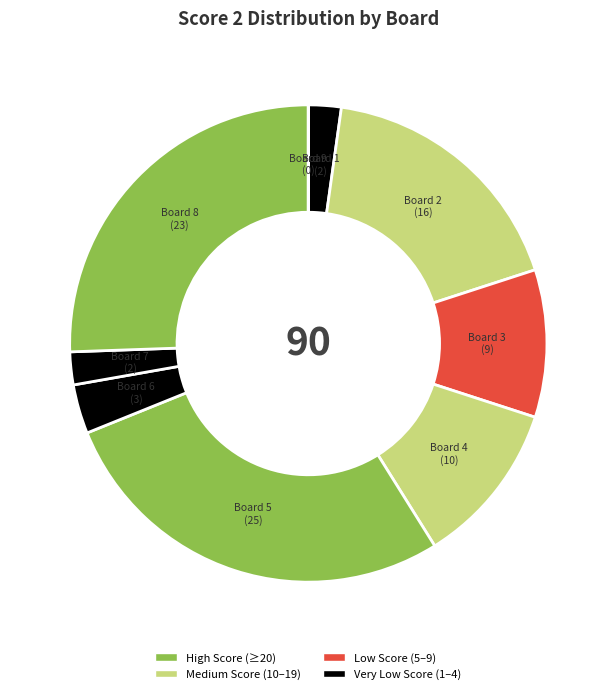

The Board 7 slice represents 2% of the pie. True or false?

True